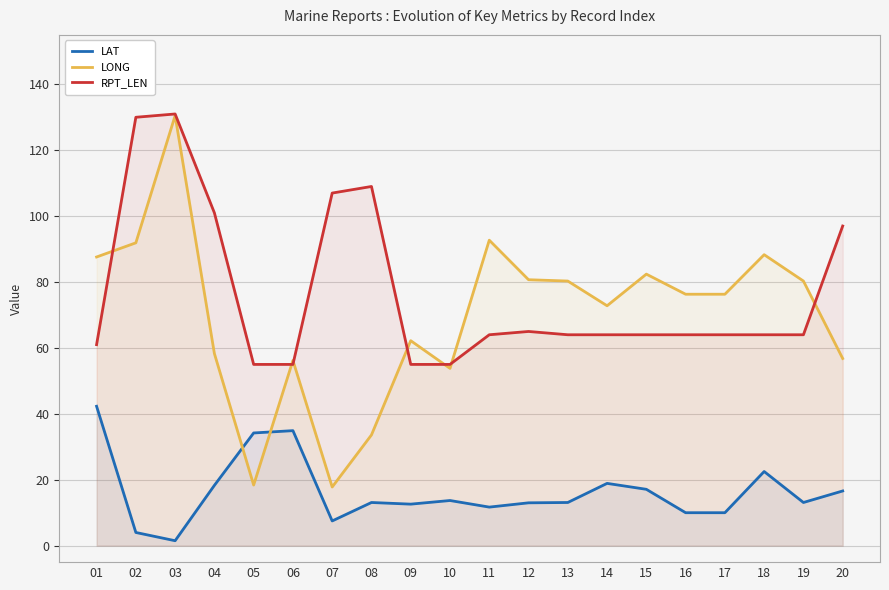

Is the value of LONG at 06 greater than the value of RPT_LEN at 18?

No